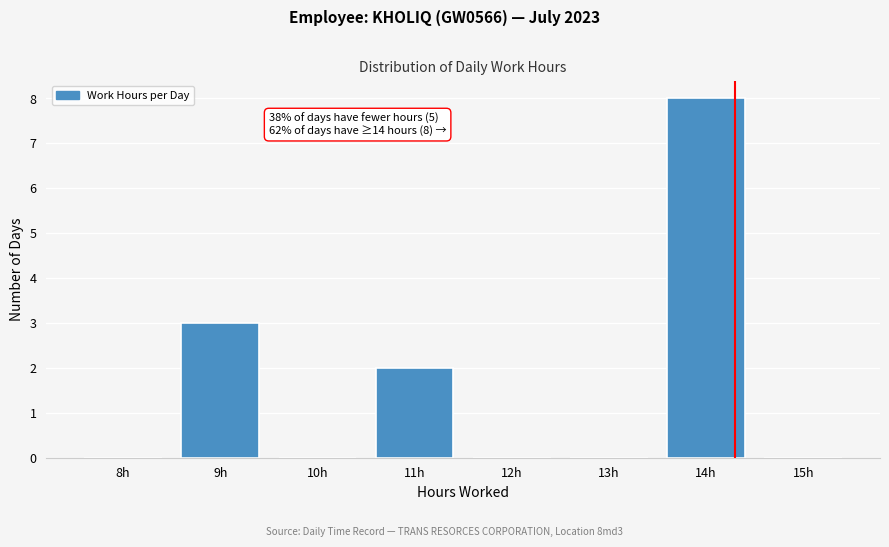

Reading left to right, what are all the values shown in this chart?

8h=0	9h=3	10h=0	11h=2	12h=0	13h=0	14h=8	15h=0